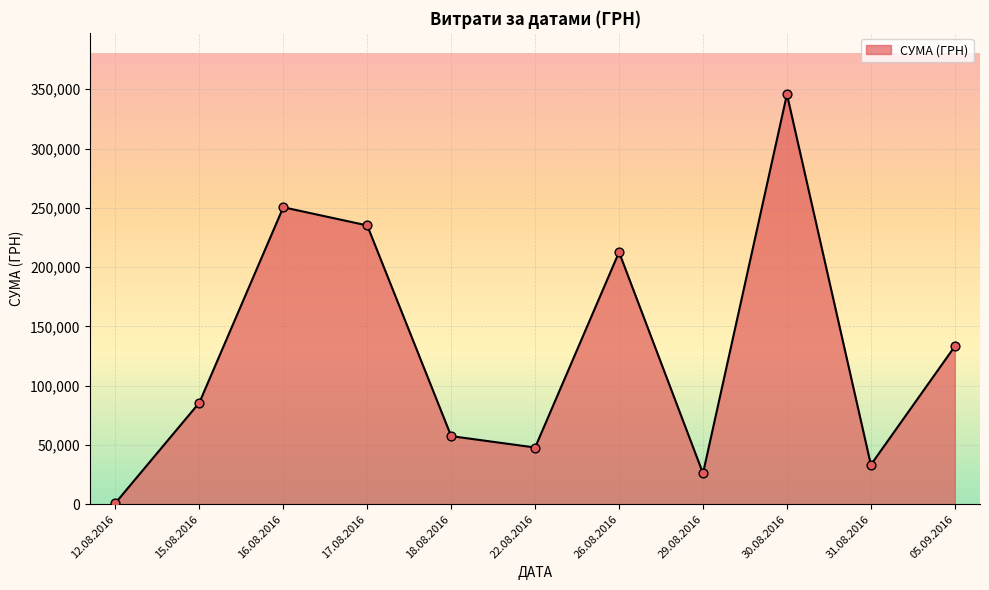

Approximately how many times larger is the value at 15.08.2016 compared to 16.08.2016?

0.3